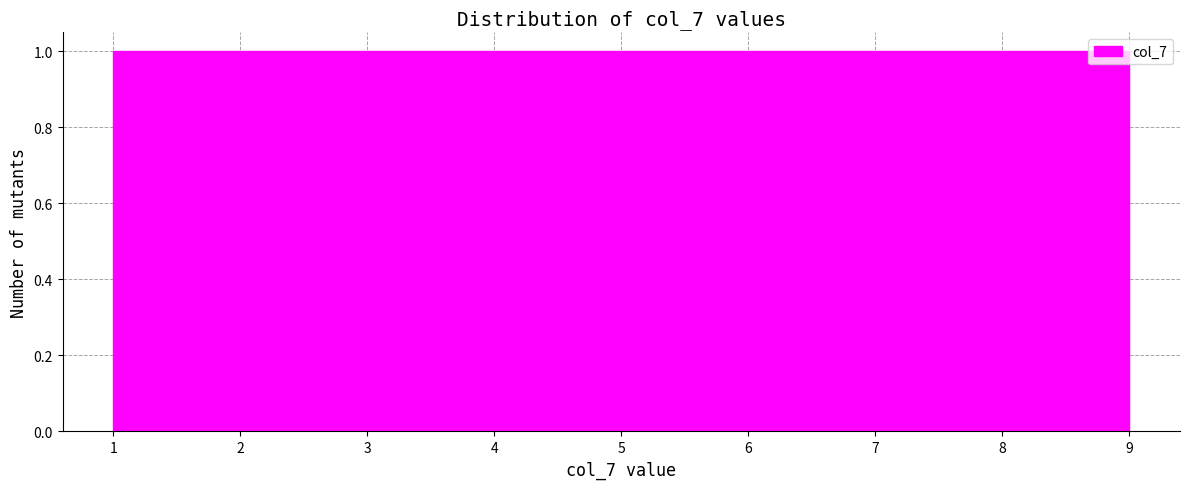

Reading left to right, list every bar in this chart as the range it spans on the x-axis followed by its height. Neither the bar edges nor the heights are printed on the chart, so give them approximately, as read against the axes.

1.0 to 1.9: 1
1.9 to 2.8: 1
2.8 to 3.7: 1
3.7 to 4.6: 1
4.6 to 5.4: 1
5.4 to 6.3: 1
6.3 to 7.2: 1
7.2 to 8.1: 1
8.1 to 9.0: 1